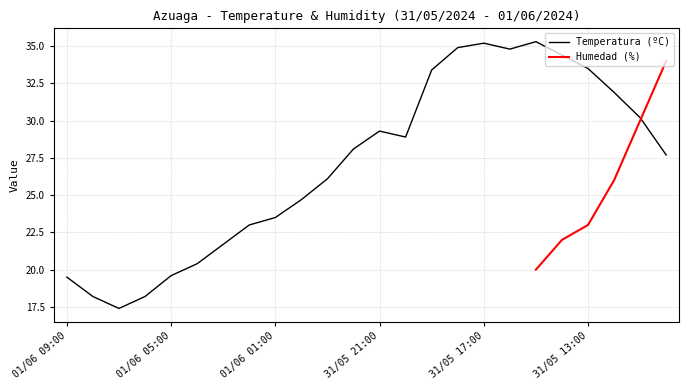

What is the maximum value for Temperatura (ºC)?

35.3